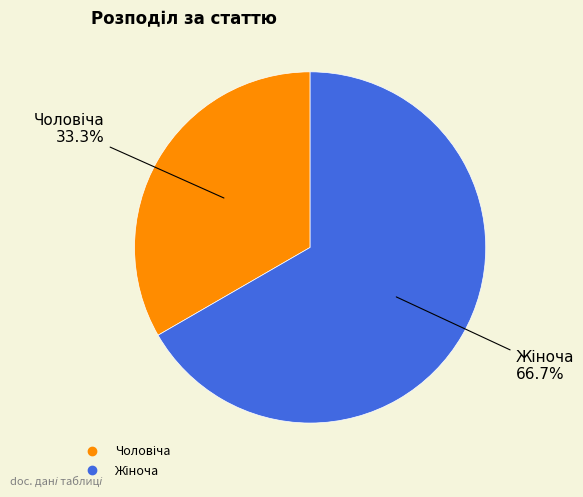

Is there a majority slice in this chart?

Yes